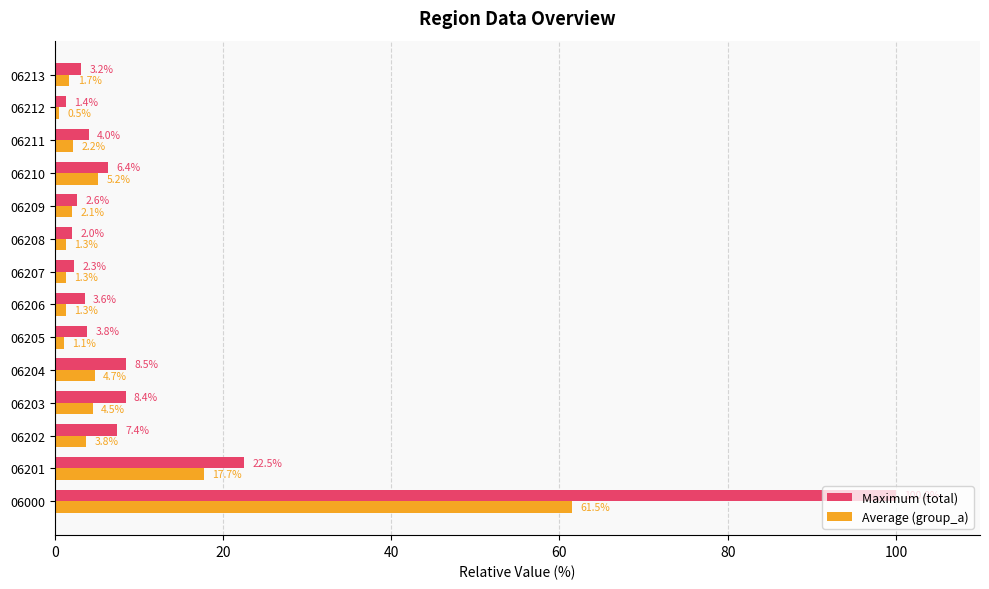

Which series has the widest spread of values?

Maximum (total)